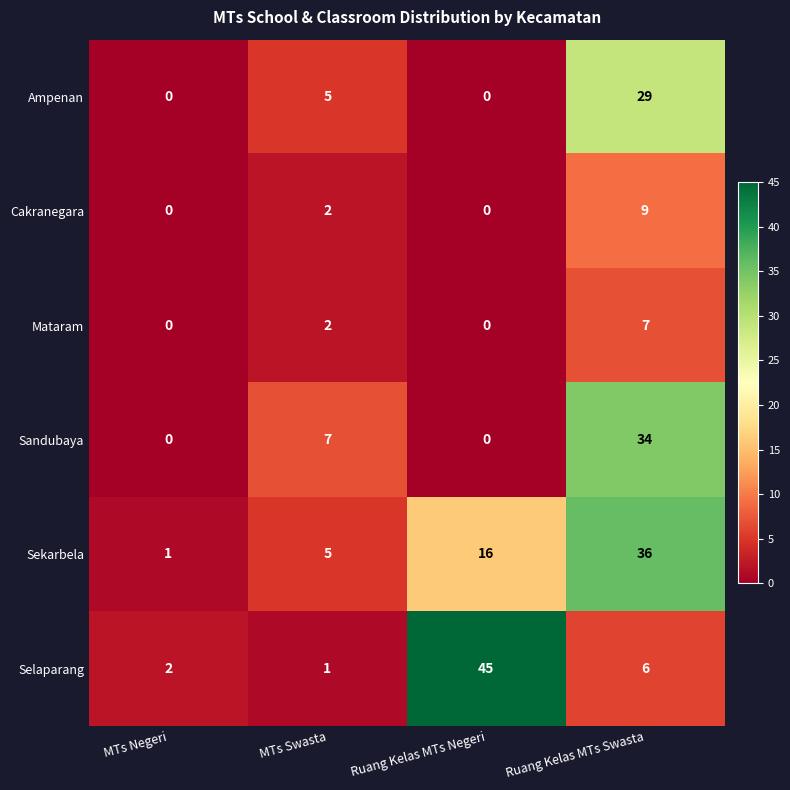

Reading left to right, what are all the values shown in this chart?

Ampenan: MTs Negeri=0	MTs Swasta=5	Ruang Kelas MTs Negeri=0	Ruang Kelas MTs Swasta=29
Cakranegara: MTs Negeri=0	MTs Swasta=2	Ruang Kelas MTs Negeri=0	Ruang Kelas MTs Swasta=9
Mataram: MTs Negeri=0	MTs Swasta=2	Ruang Kelas MTs Negeri=0	Ruang Kelas MTs Swasta=7
Sandubaya: MTs Negeri=0	MTs Swasta=7	Ruang Kelas MTs Negeri=0	Ruang Kelas MTs Swasta=34
Sekarbela: MTs Negeri=1	MTs Swasta=5	Ruang Kelas MTs Negeri=16	Ruang Kelas MTs Swasta=36
Selaparang: MTs Negeri=2	MTs Swasta=1	Ruang Kelas MTs Negeri=45	Ruang Kelas MTs Swasta=6